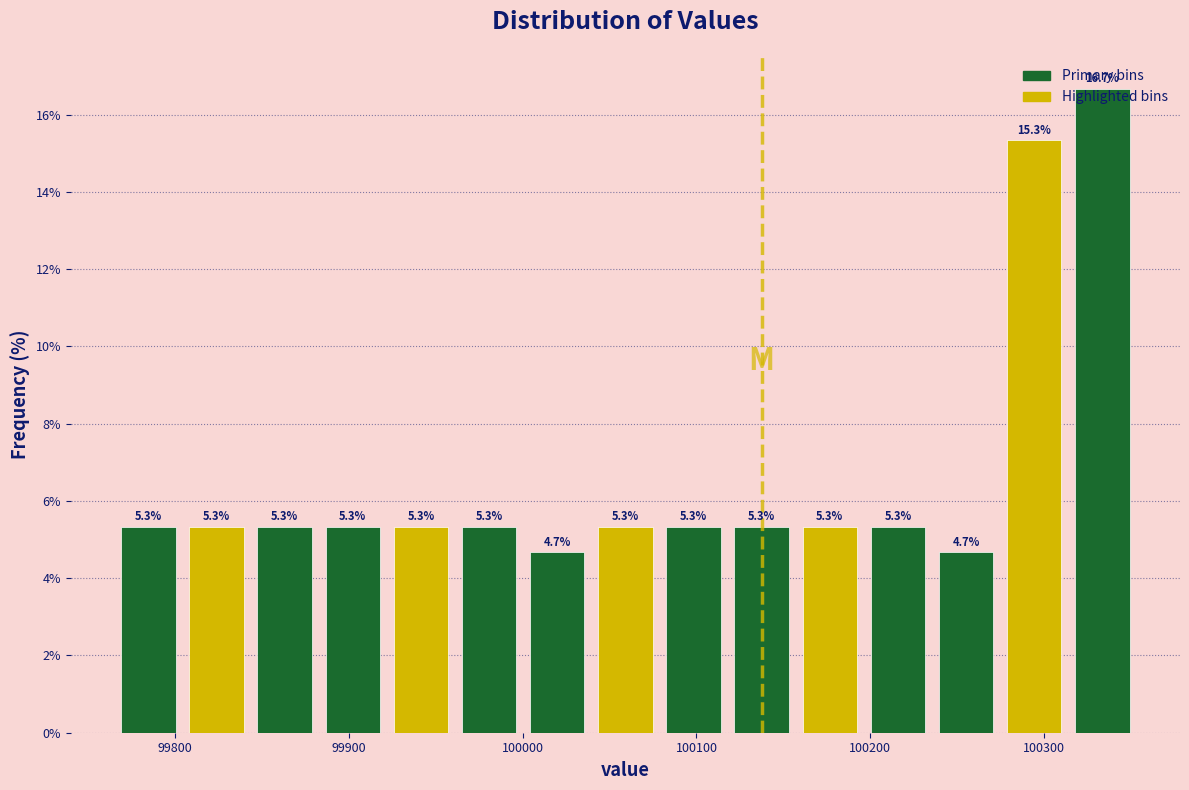

Around what value on the x-axis is the tallest bar? Give the approximate position of its centre, as read against the axis.

100330